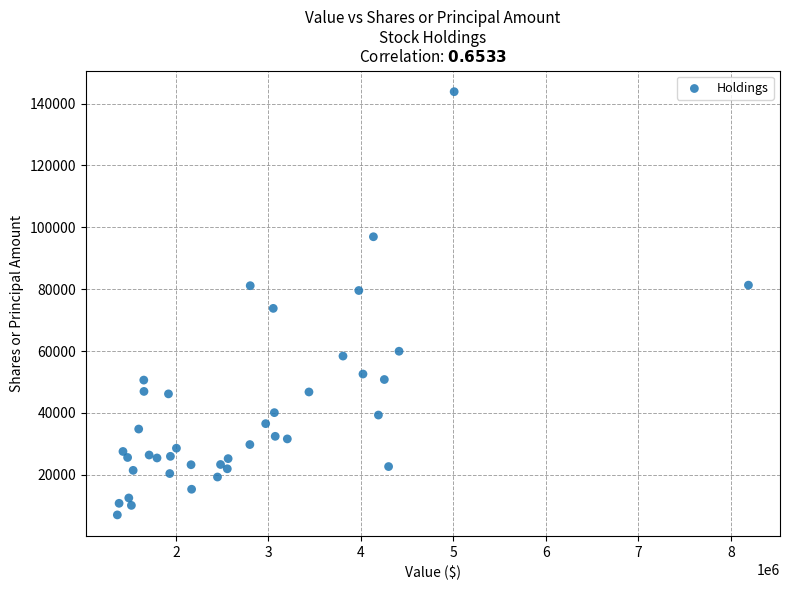

What Y value in the scatter plot is closest to 75430?

73791